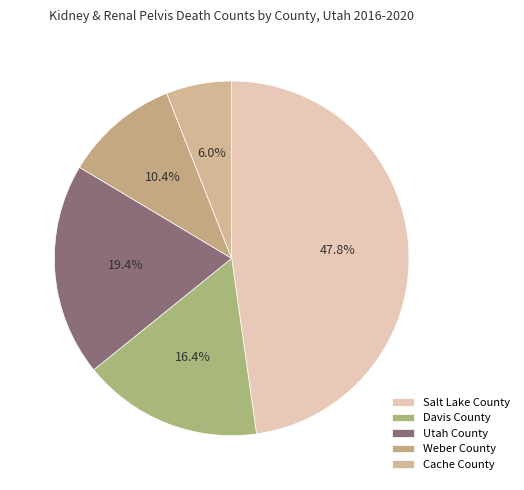

Is the sum of Davis County and Salt Lake County greater than half?

Yes